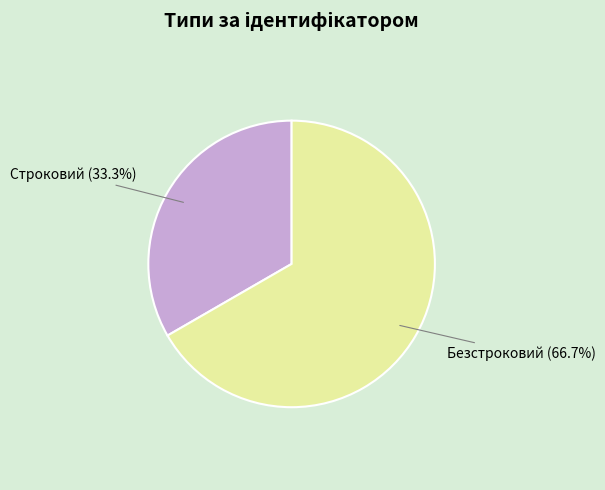

How many slices are in this pie chart?

2